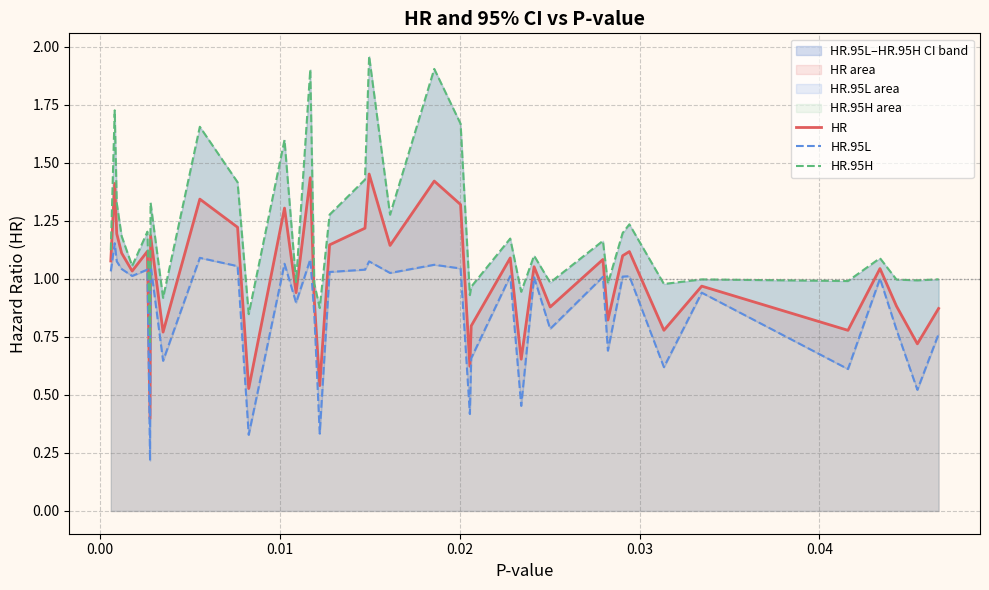

At how many categories does at least one series exceed 1?

23